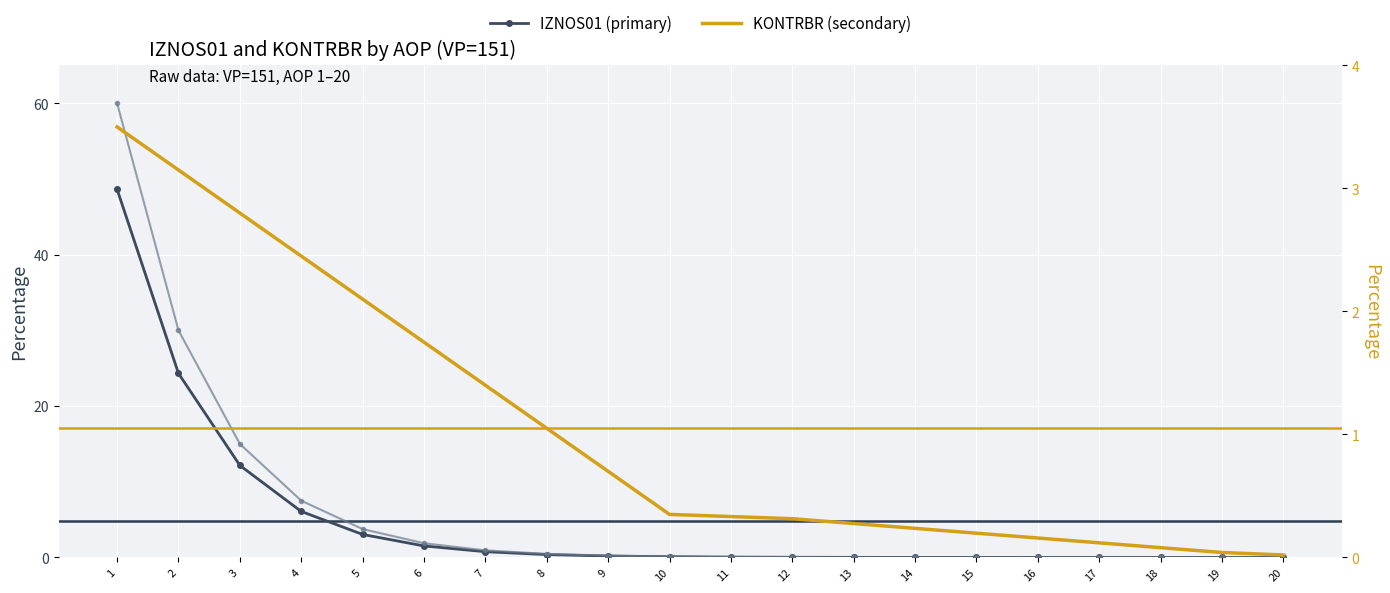

True or false: IZNOS01 and IZNOS02 cross at least once.

False